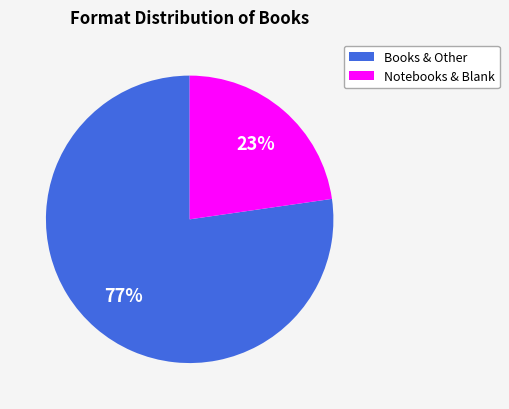

True or false: Books & Other accounts for 88% of the total.

False